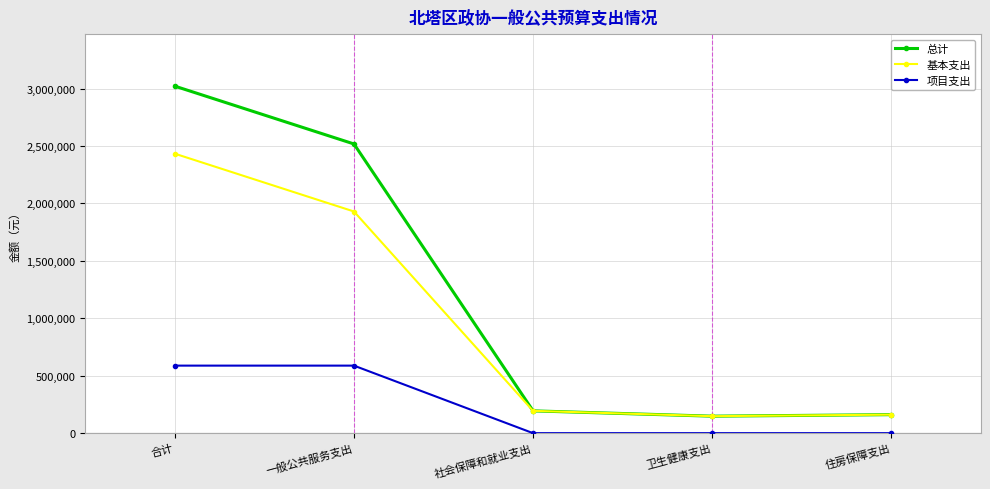

True or false: 项目支出 and 基本支出 intersect in this chart.

False